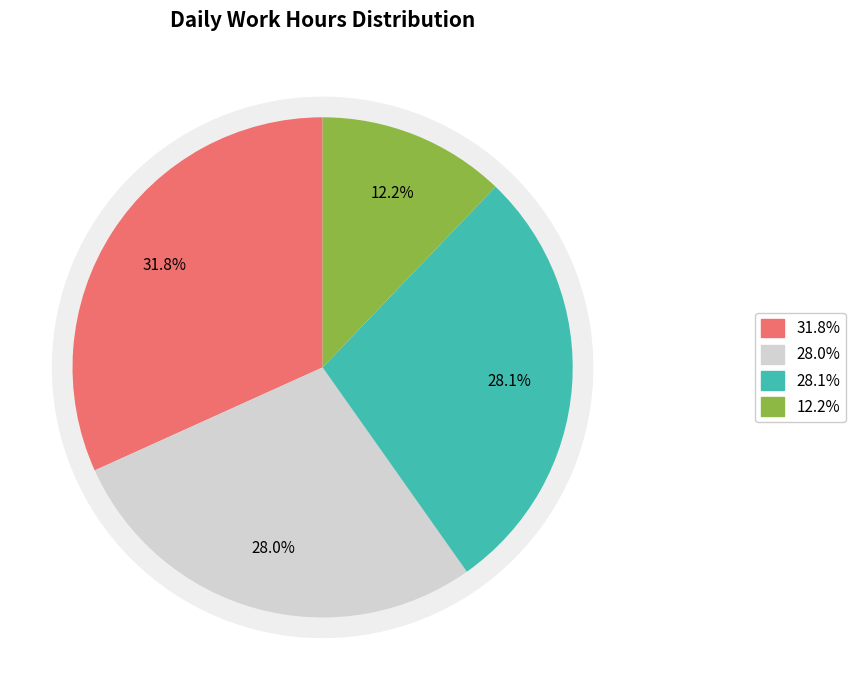

Is it true that Mon is 9% of the pie?

False